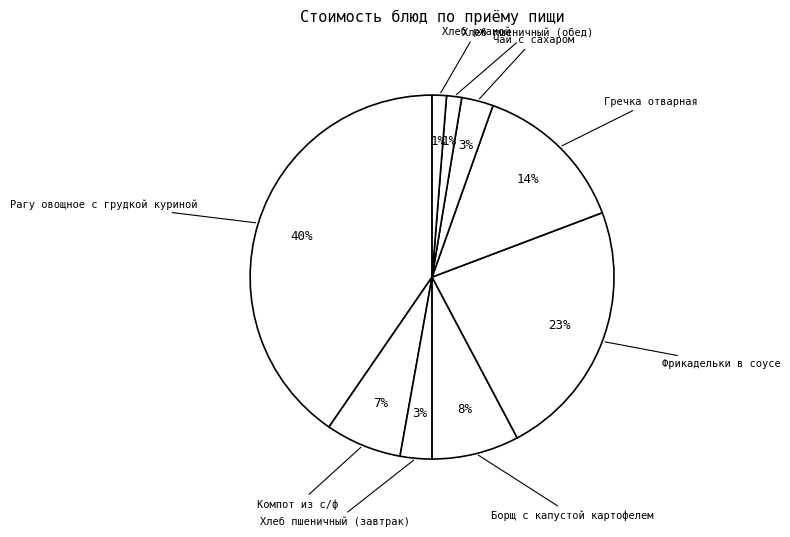

How many segments does this pie chart have?

9